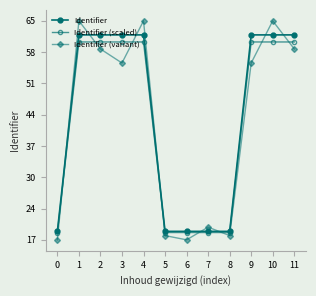

The value of Identifier (scaled) at 0 is 9.9. True or false?

False